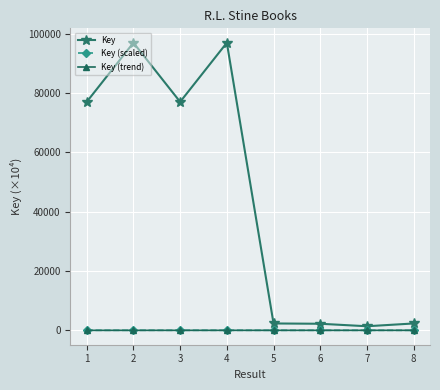

Where is the first local maximum for Key?

2